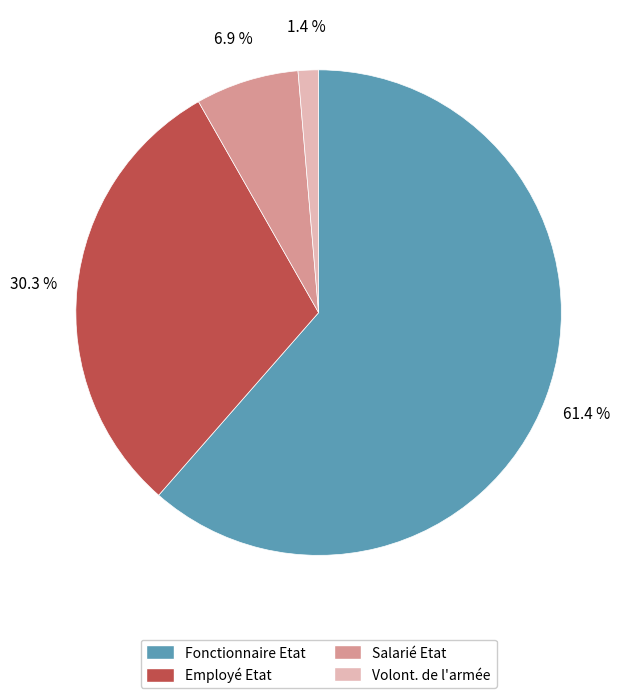

To the nearest percent, what is the average slice percentage?

25%